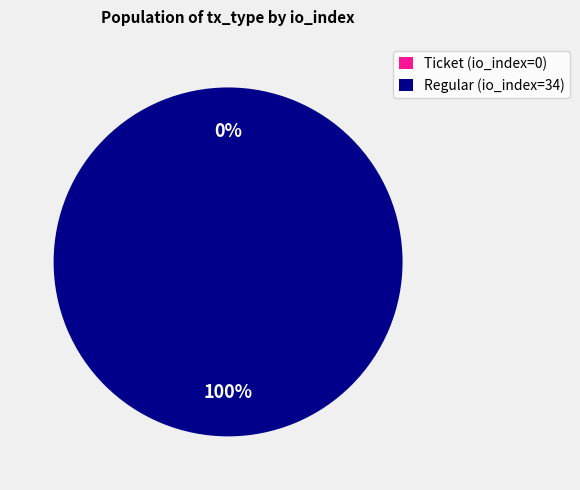

True or false: Regular (io_index=34) accounts for 86% of the total.

False